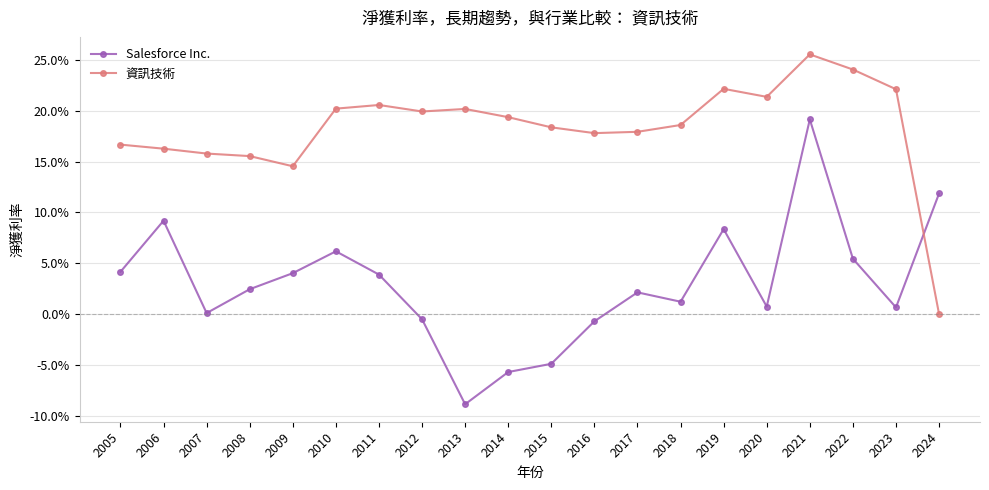

Between 2007 and 2012, which series saw the biggest shift?

資訊技術